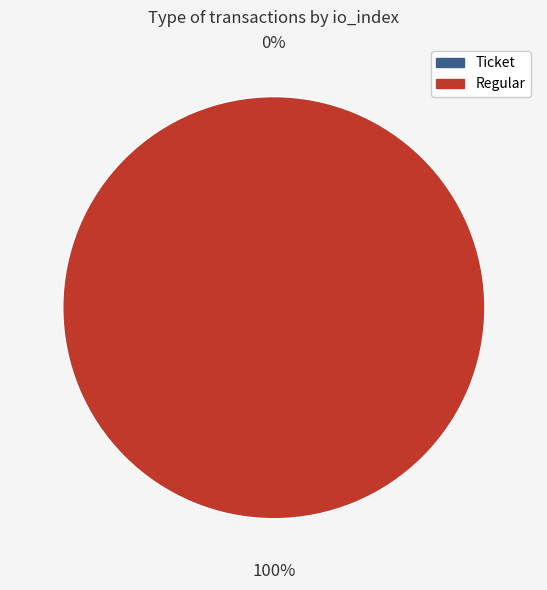

What is the largest slice in the pie chart?

Regular (io_index=39)